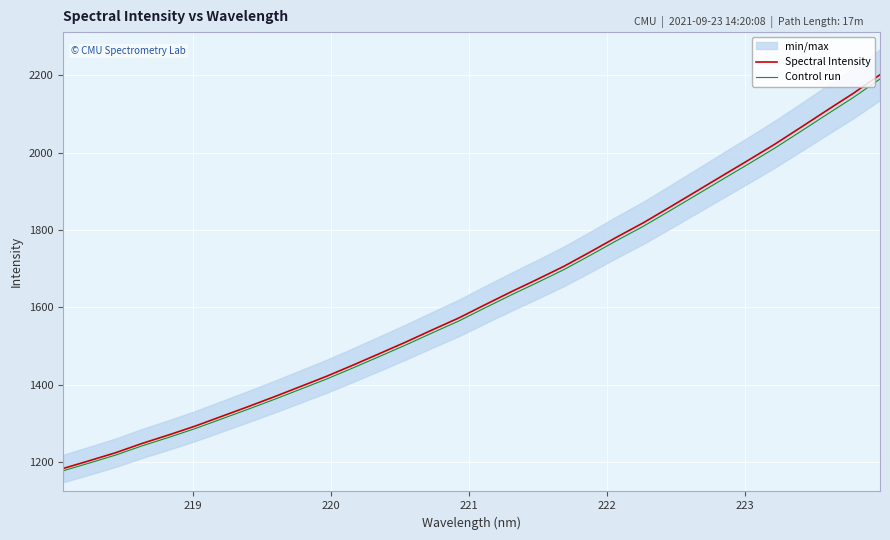

True or false: Spectral Intensity has more than 2 interior local peaks.

False